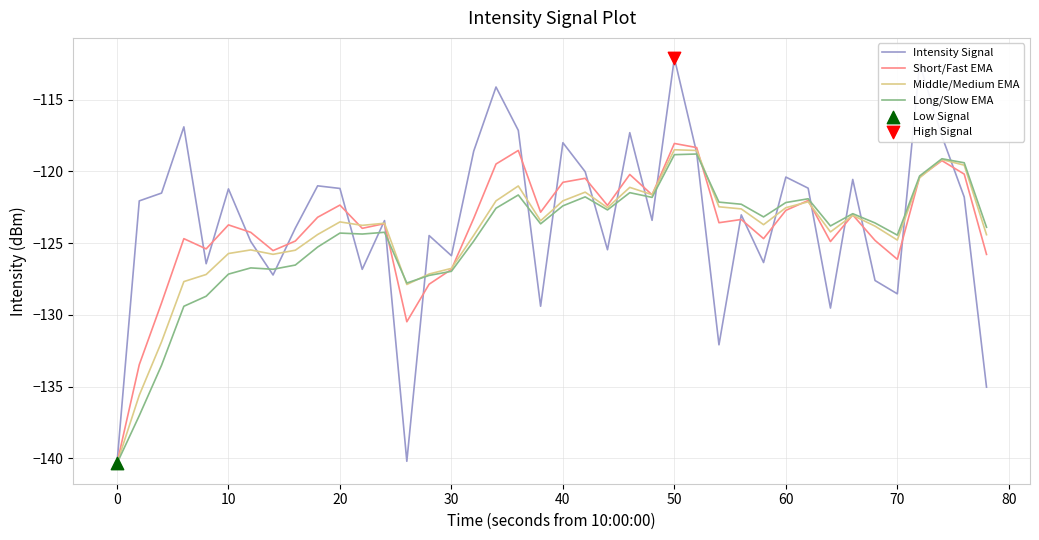

What is the minimum value for Middle/Medium EMA?

-140.4